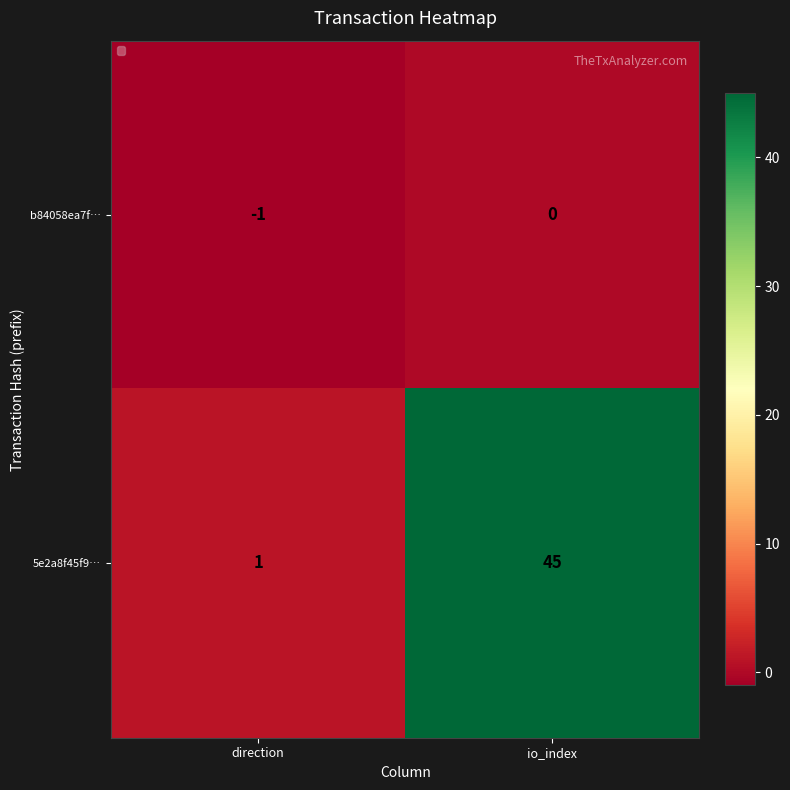

What is the sum of all 5e2a8f45f9… values?

46